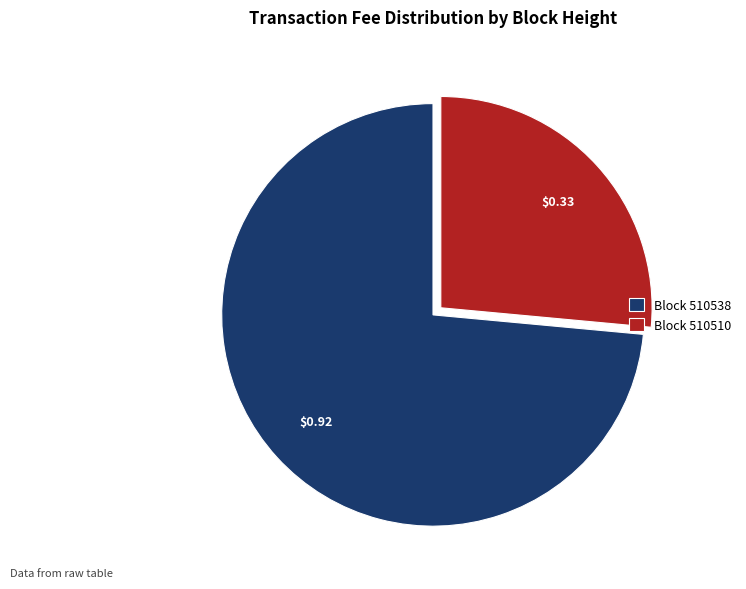

Rank the categories by value from highest to lowest.

Block 510538, Block 510510